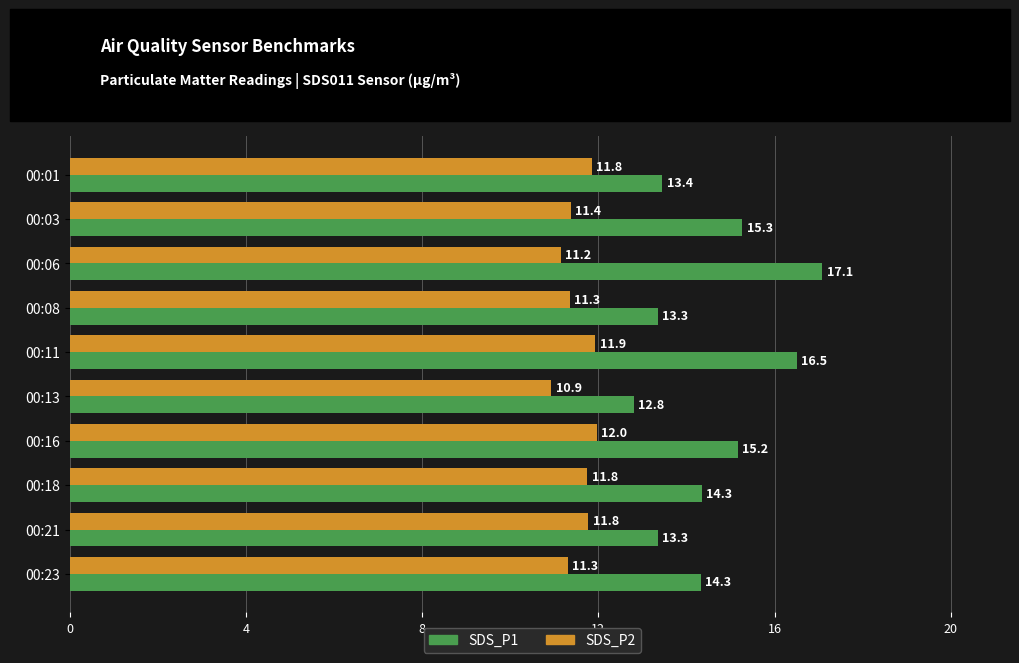

List the series in order of their overall mean, highest first.

SDS_P1, SDS_P2